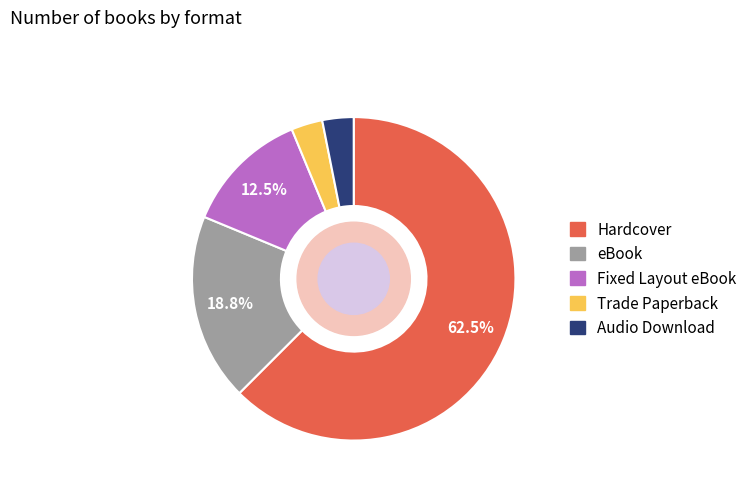

Which category has the biggest portion of the pie?

Hardcover